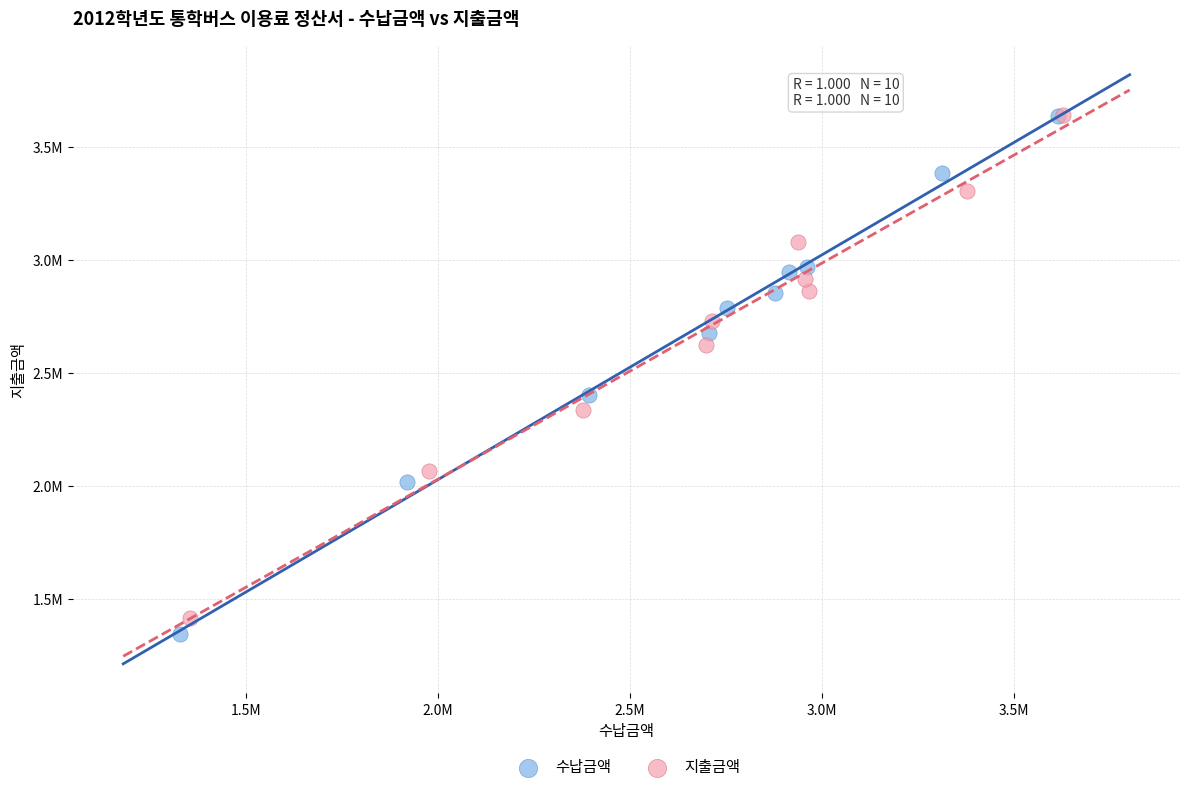

Which series has the widest spread of Y values?

수납금액